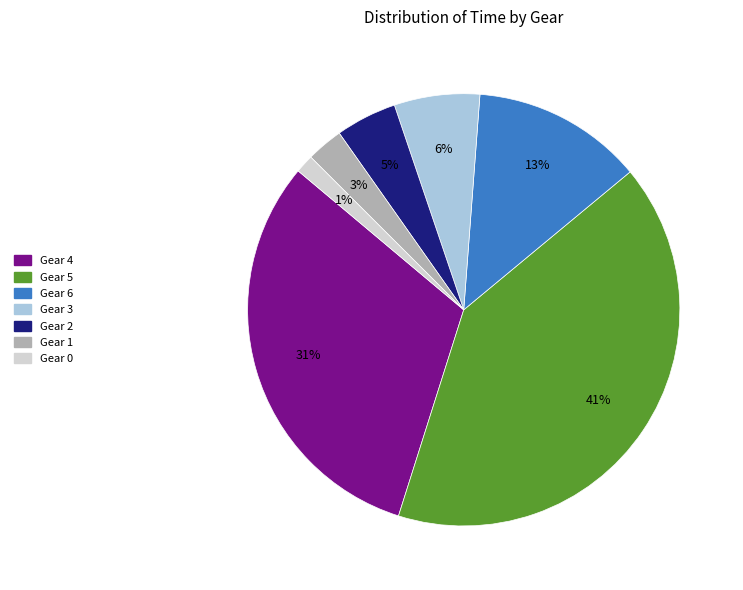

Between Gear 1 and Gear 2, which is larger?

Gear 2